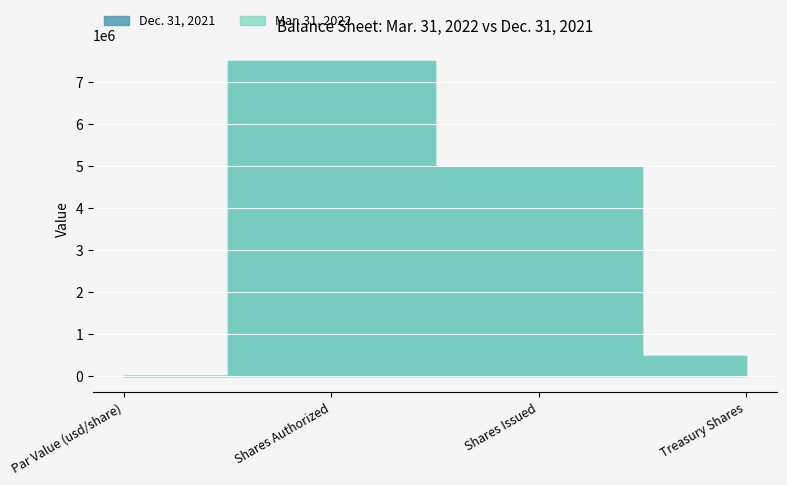

How many data points does each series have?

4